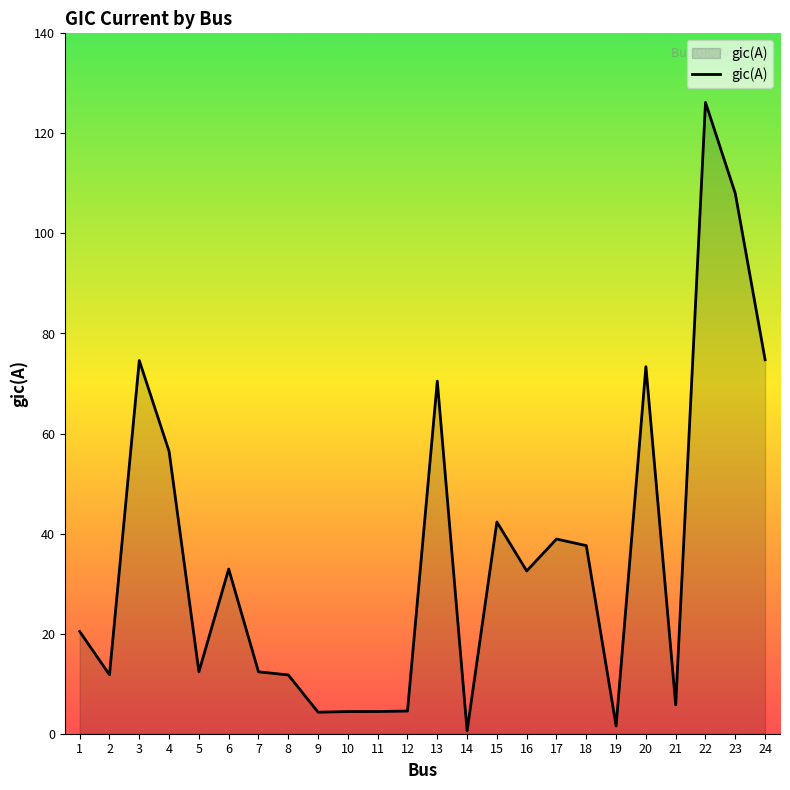

Approximately how many times larger is the value at 9 compared to 21?

0.7